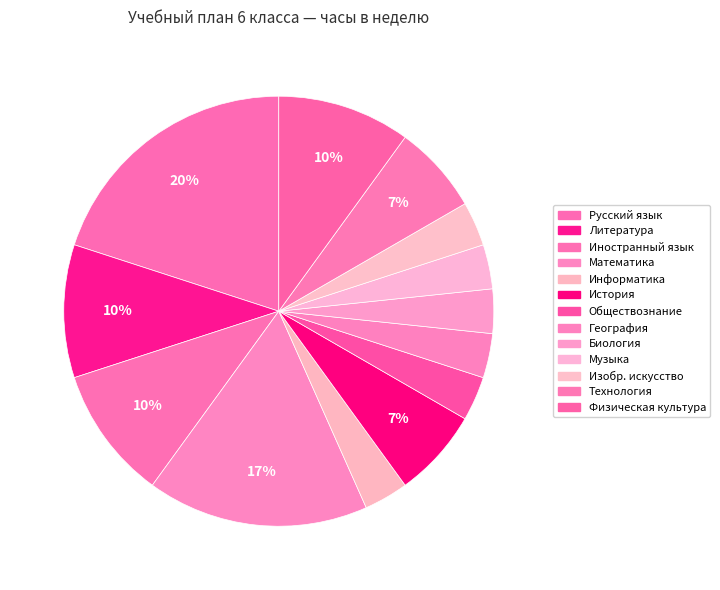

To the nearest percent, what portion does Иностранный язык represent?

10%